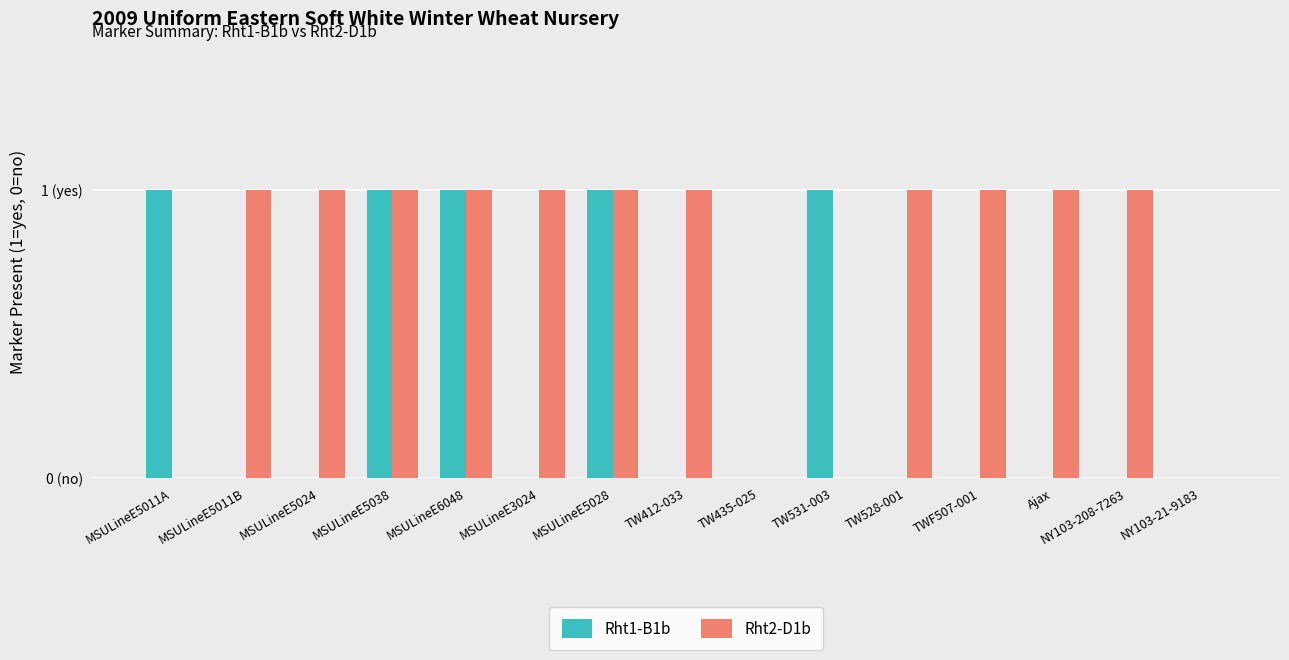

Reading left to right, extract all data points from this chart.

Rht1-B1b: MSULineE5011A=1	MSULineE5011B=0	MSULineE5024=0	MSULineE5038=1	MSULineE6048=1	MSULineE3024=0	MSULineE5028=1	TW412-033=0	TW435-025=0	TW531-003=1	TW528-001=0	TWF507-001=0	Ajax=0	NY103-208-7263=0	NY103-21-9183=0
Rht2-D1b: MSULineE5011A=0	MSULineE5011B=1	MSULineE5024=1	MSULineE5038=1	MSULineE6048=1	MSULineE3024=1	MSULineE5028=1	TW412-033=1	TW435-025=0	TW531-003=0	TW528-001=1	TWF507-001=1	Ajax=1	NY103-208-7263=1	NY103-21-9183=0